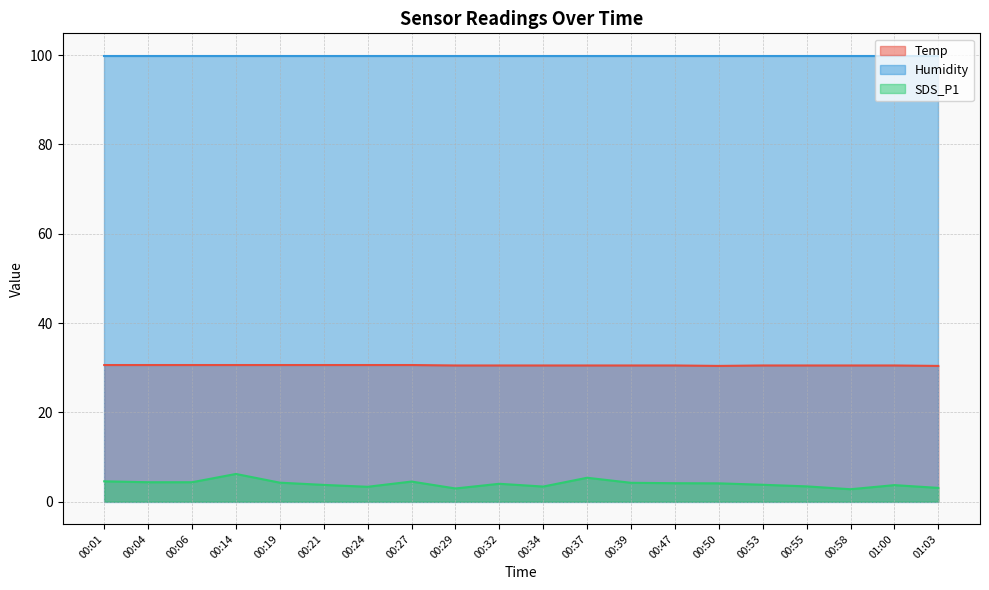

List the series in order of their overall mean, highest first.

Humidity, Temp, SDS_P1